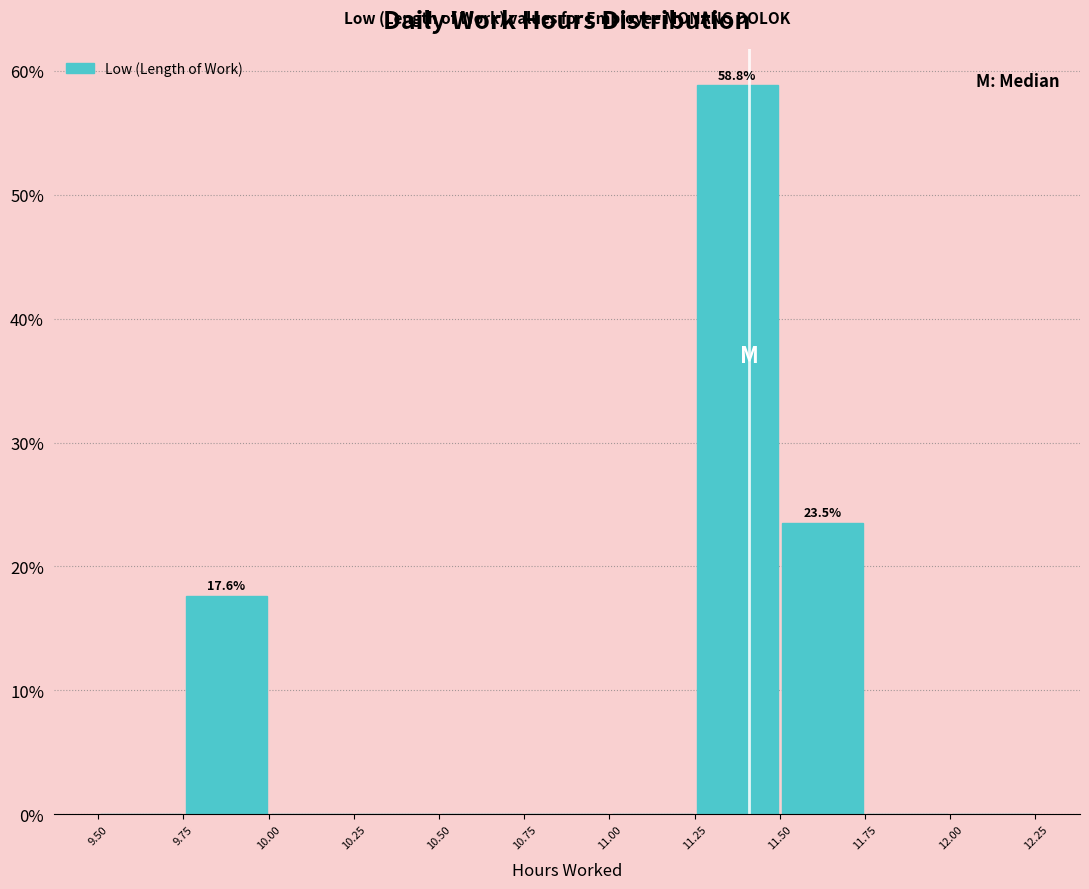

Which range on the x-axis has the tallest bar?

11.25 to 11.50